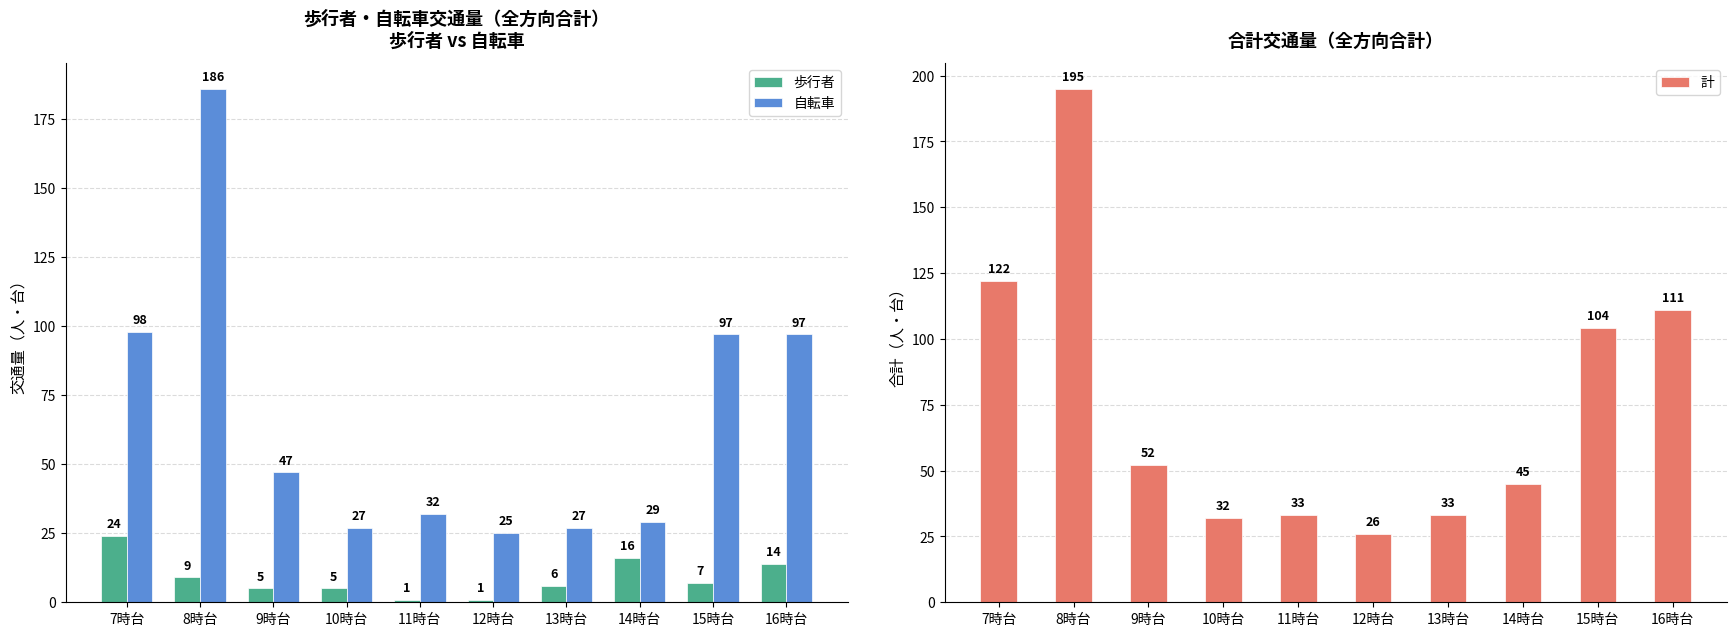

Which category has the lowest value across all series?

11時台